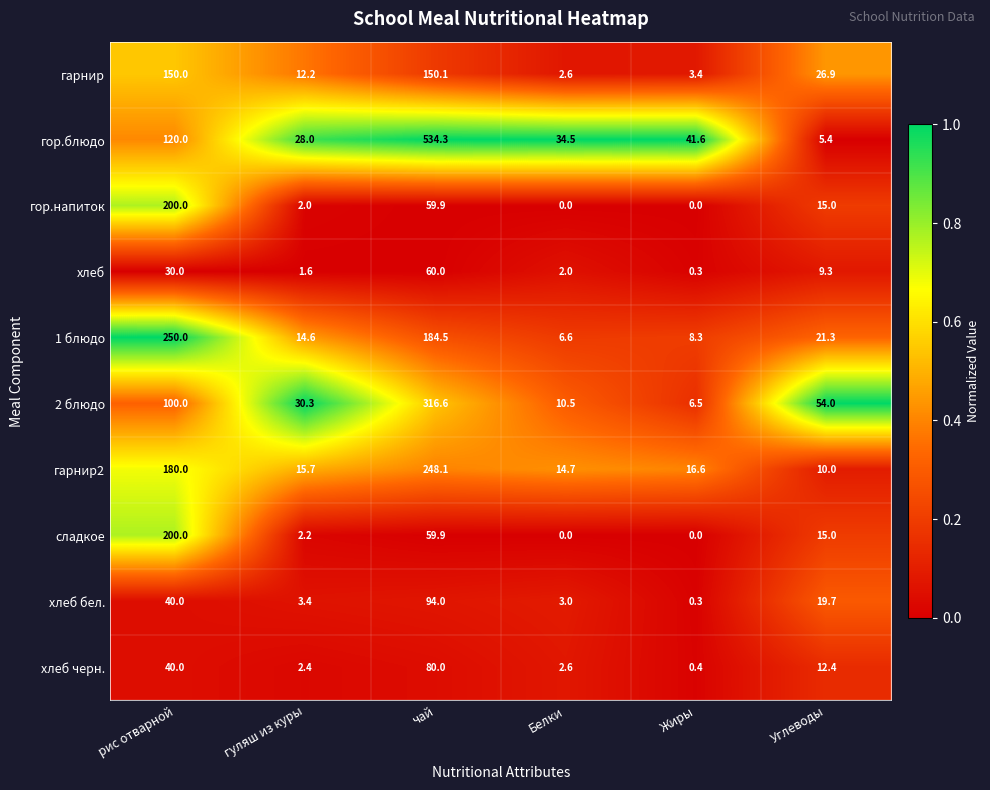

At which label does сладкое first exceed 15?

рис отварной